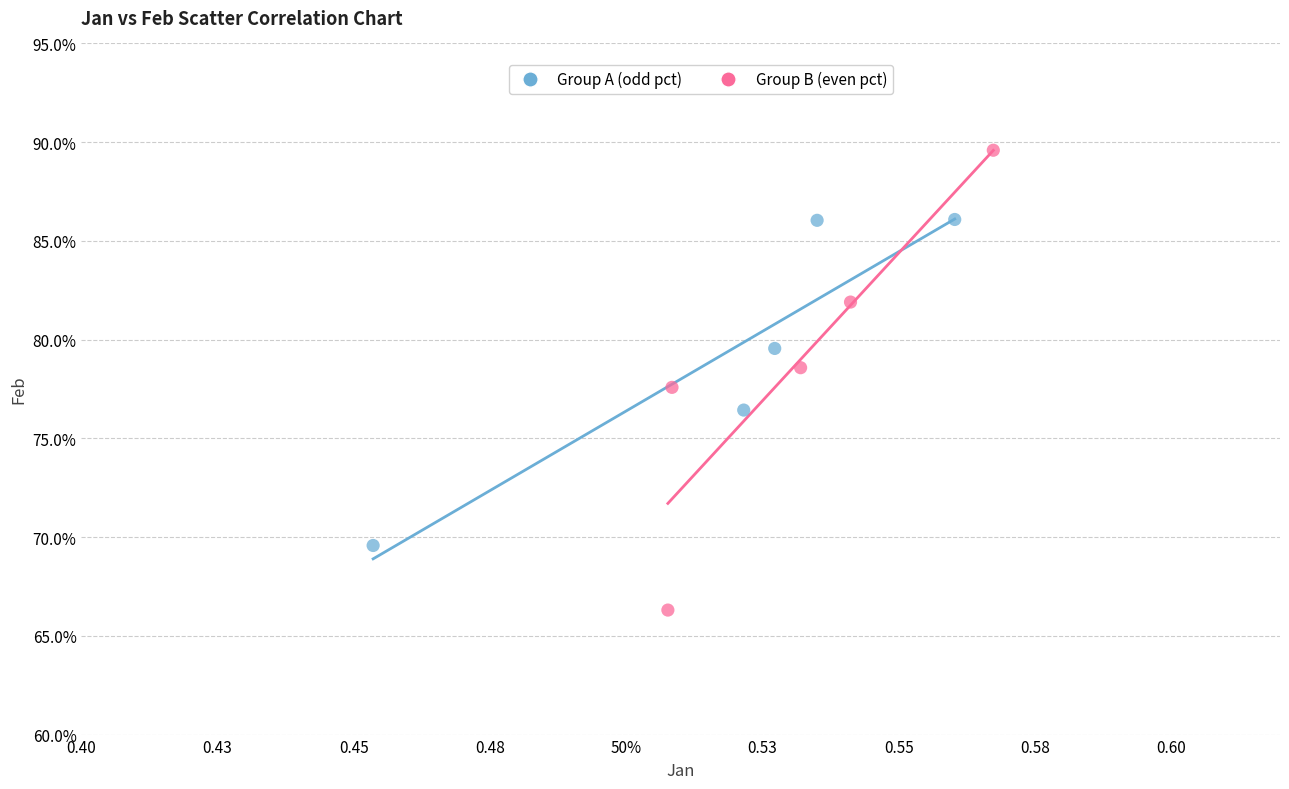

What are all the series names shown in the legend?

Group A (odd pct), Group B (even pct)